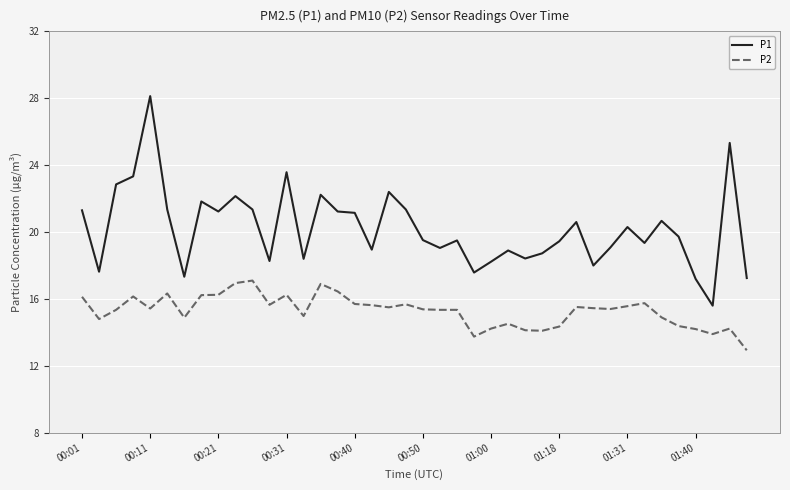

In P1, how many points are higher than both neighbors (excluding endpoints)?

12